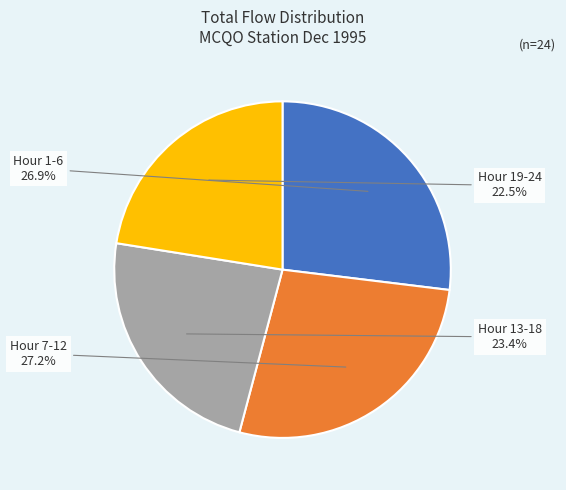

How many slices are in this pie chart?

4